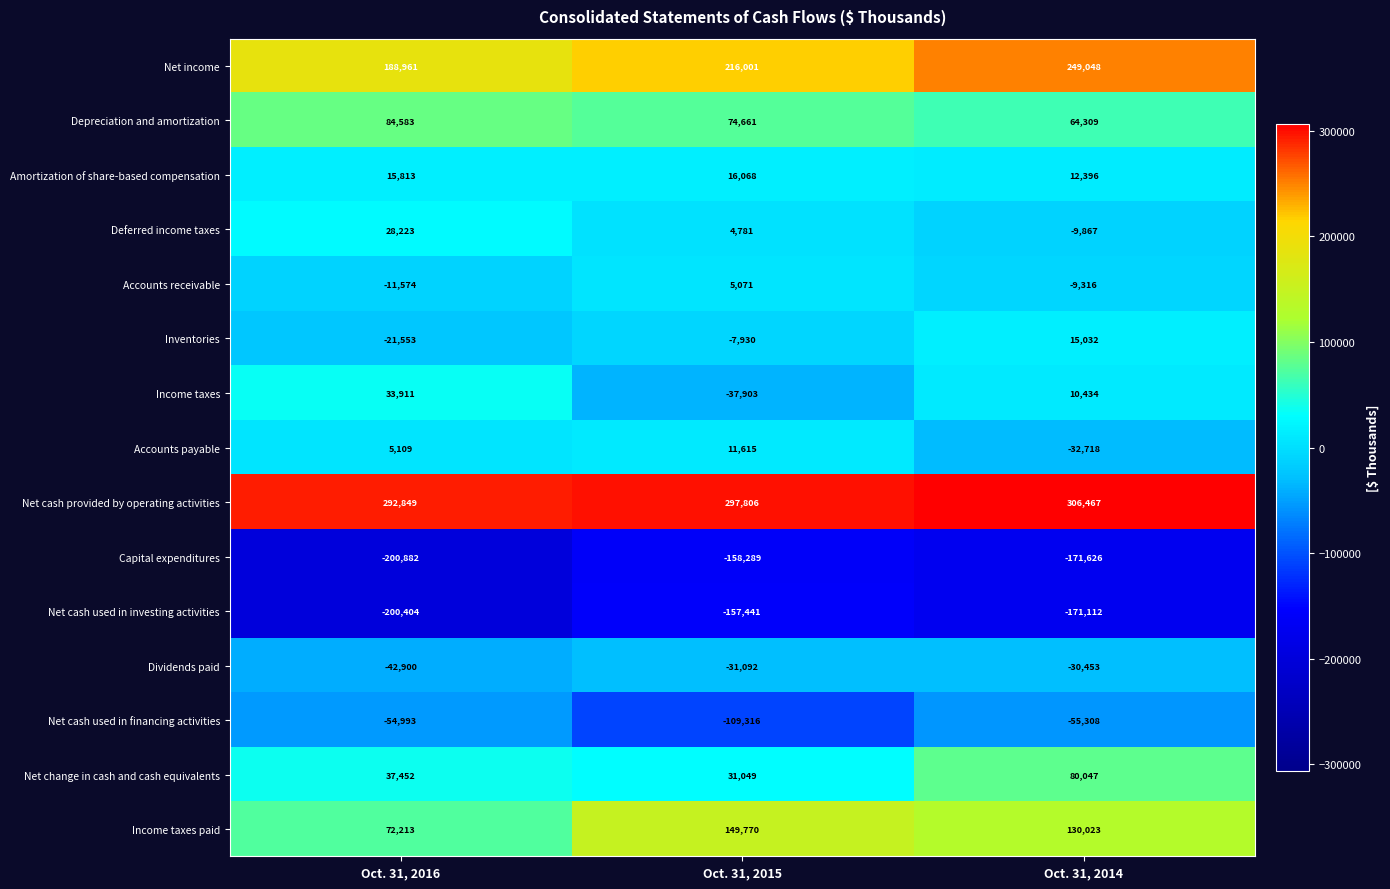

Is it true that Accounts payable equals -32718 at Oct. 31, 2014?

True